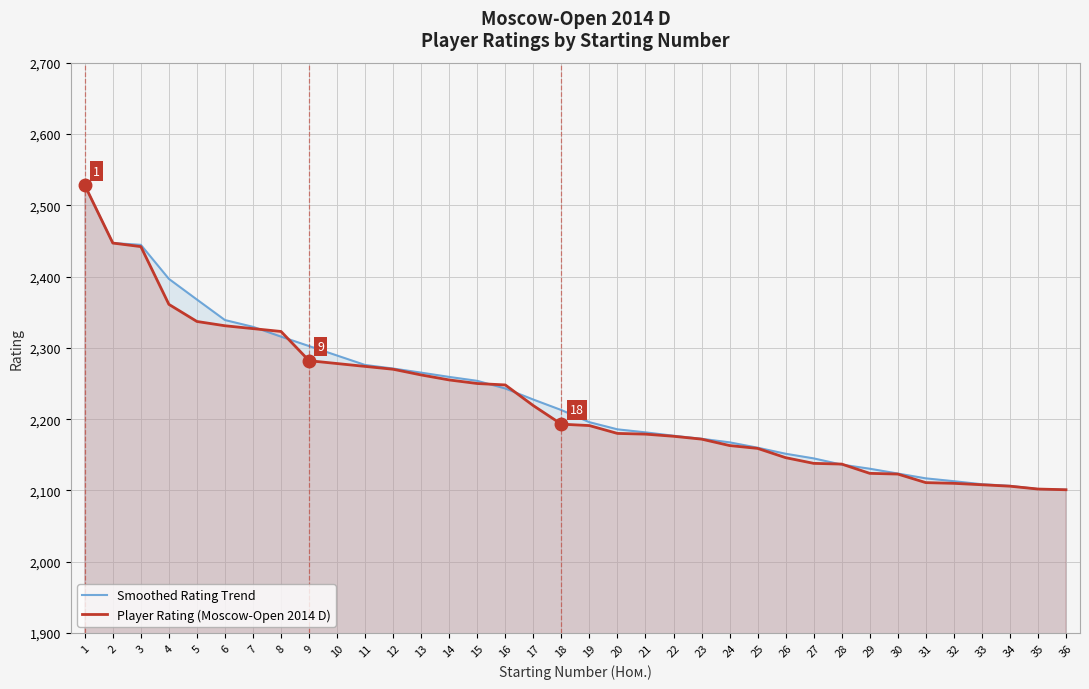

True or false: Player Rating (Moscow-Open 2014 D) has more than 1 interior local peaks.

False